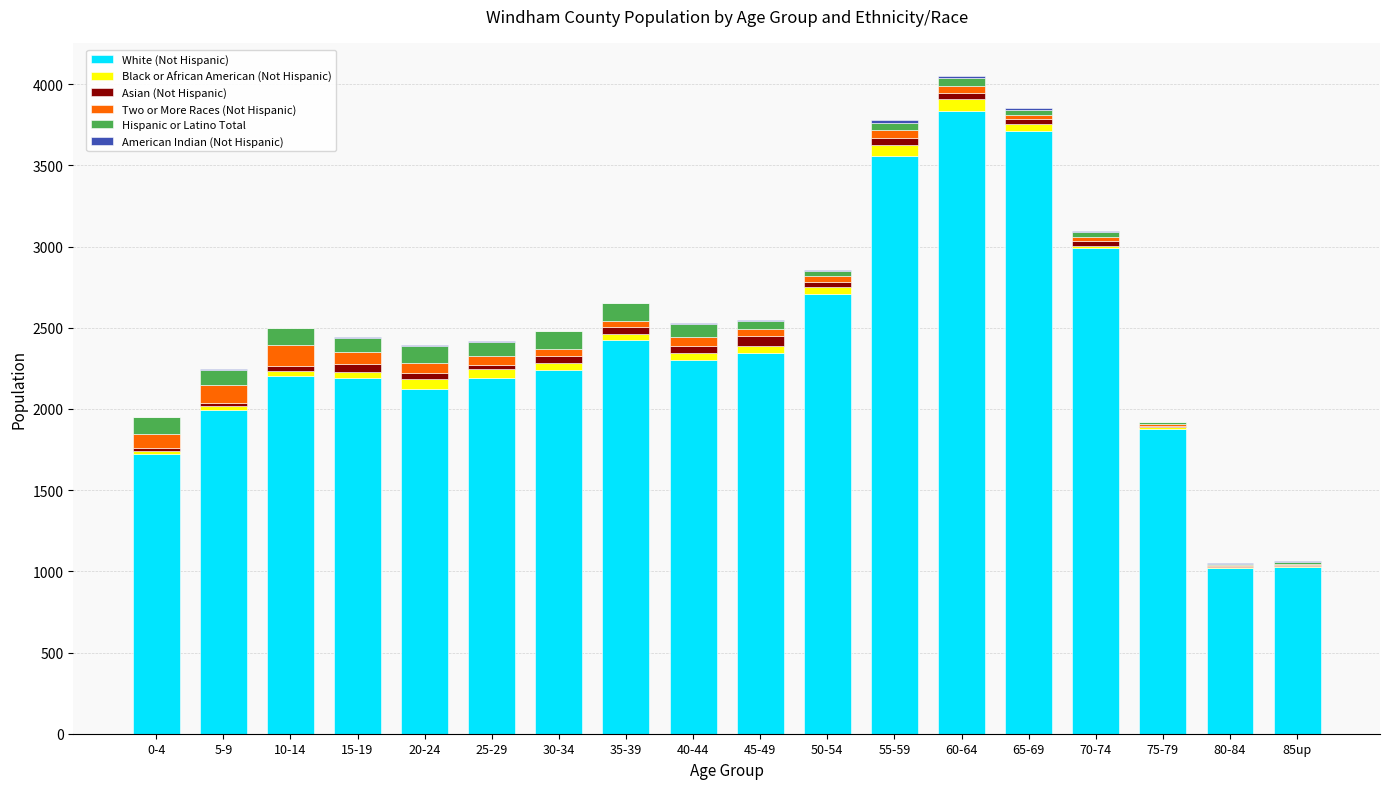

Which category has the highest value in the White (Not Hispanic) series?

60-64